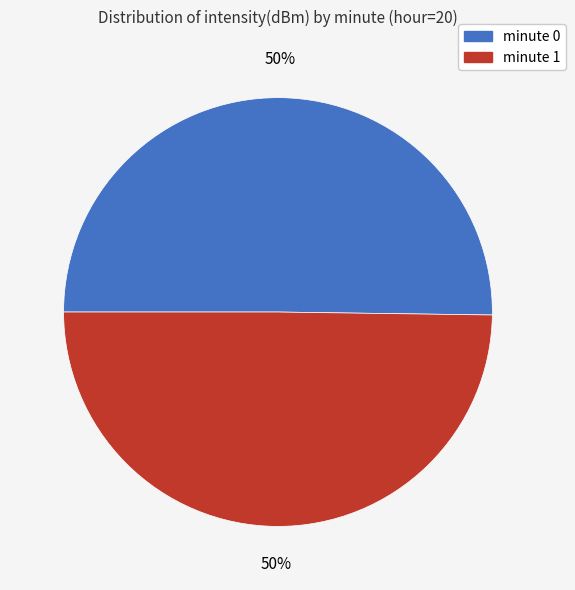

To the nearest percent, what is the average slice percentage?

50%